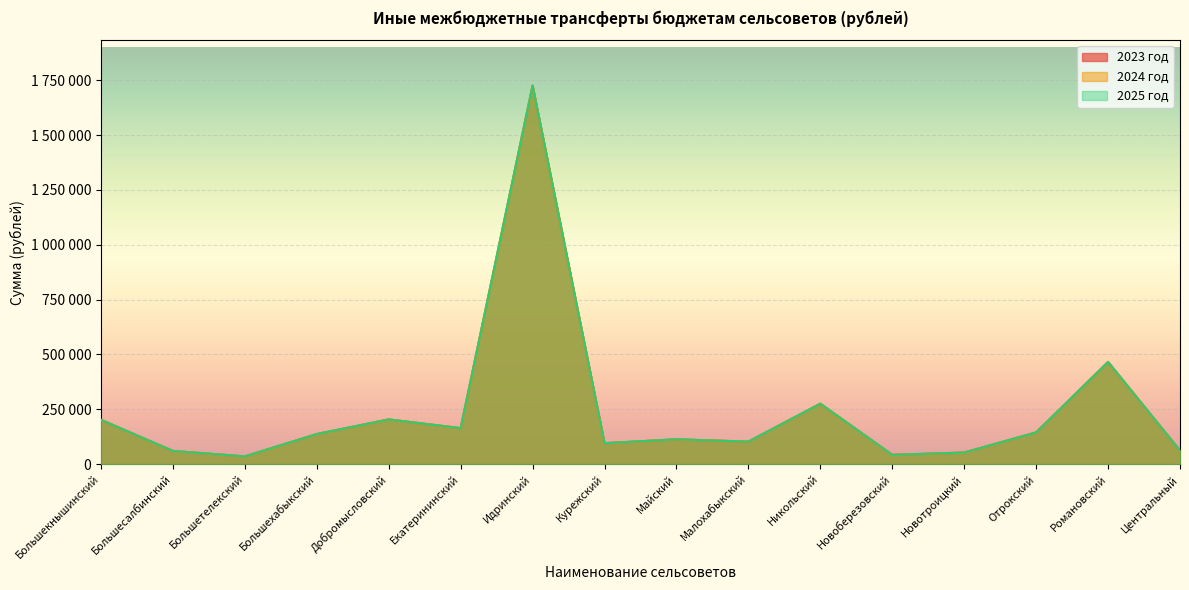

True or false: 2025 год and 2023 год cross at least once.

False